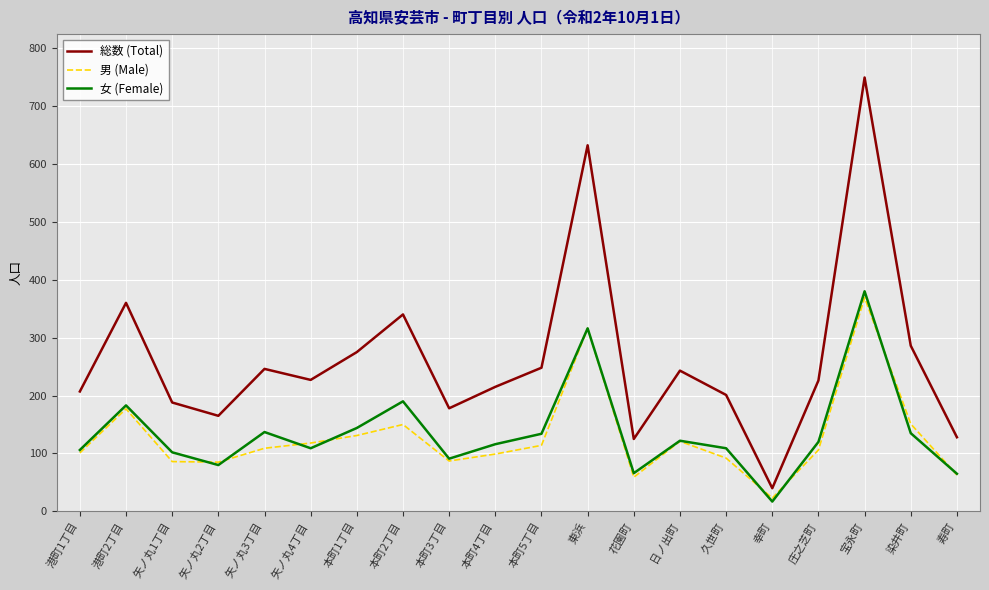

Does the chart display data point markers on the line(s)?

No